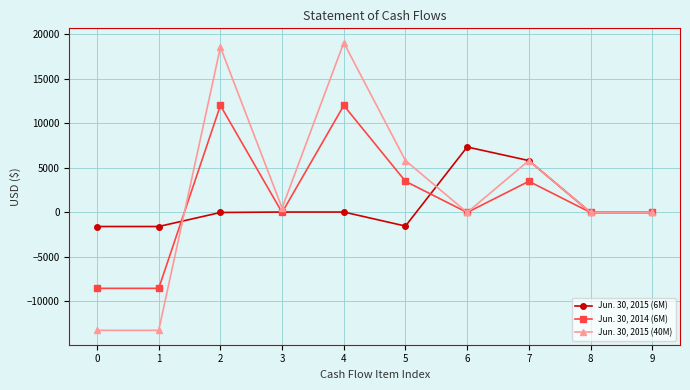

List the series in order of their peak value, highest first.

Jun. 30, 2015 (40M), Jun. 30, 2014 (6M), Jun. 30, 2015 (6M)